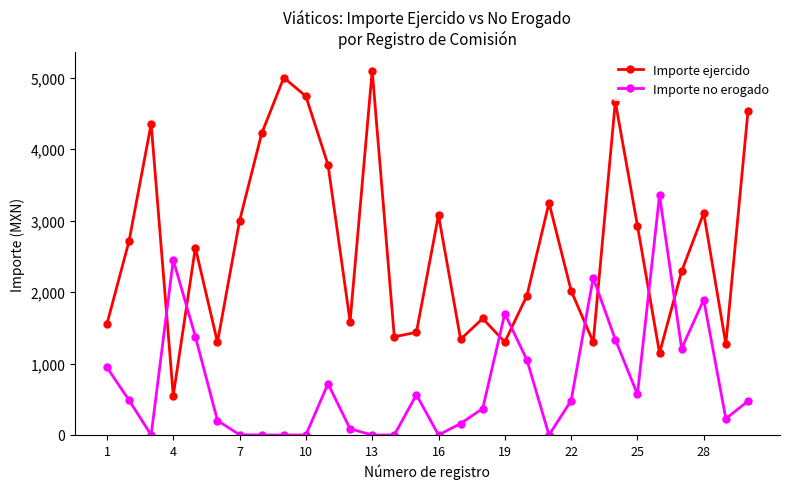

How many times do Importe ejercido and Importe no erogado cross each other?

8